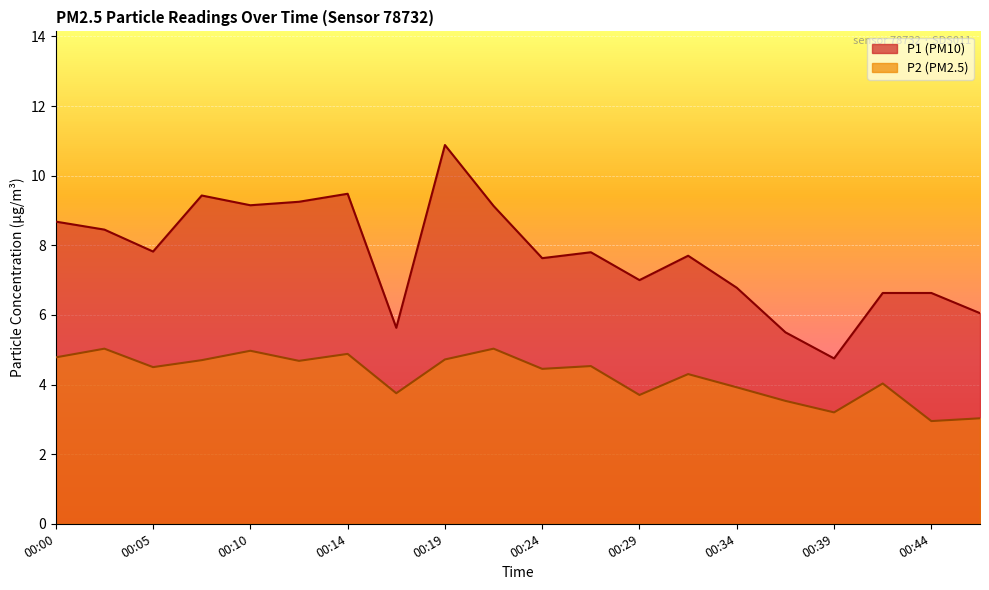

Which series has the largest total across all categories?

P1